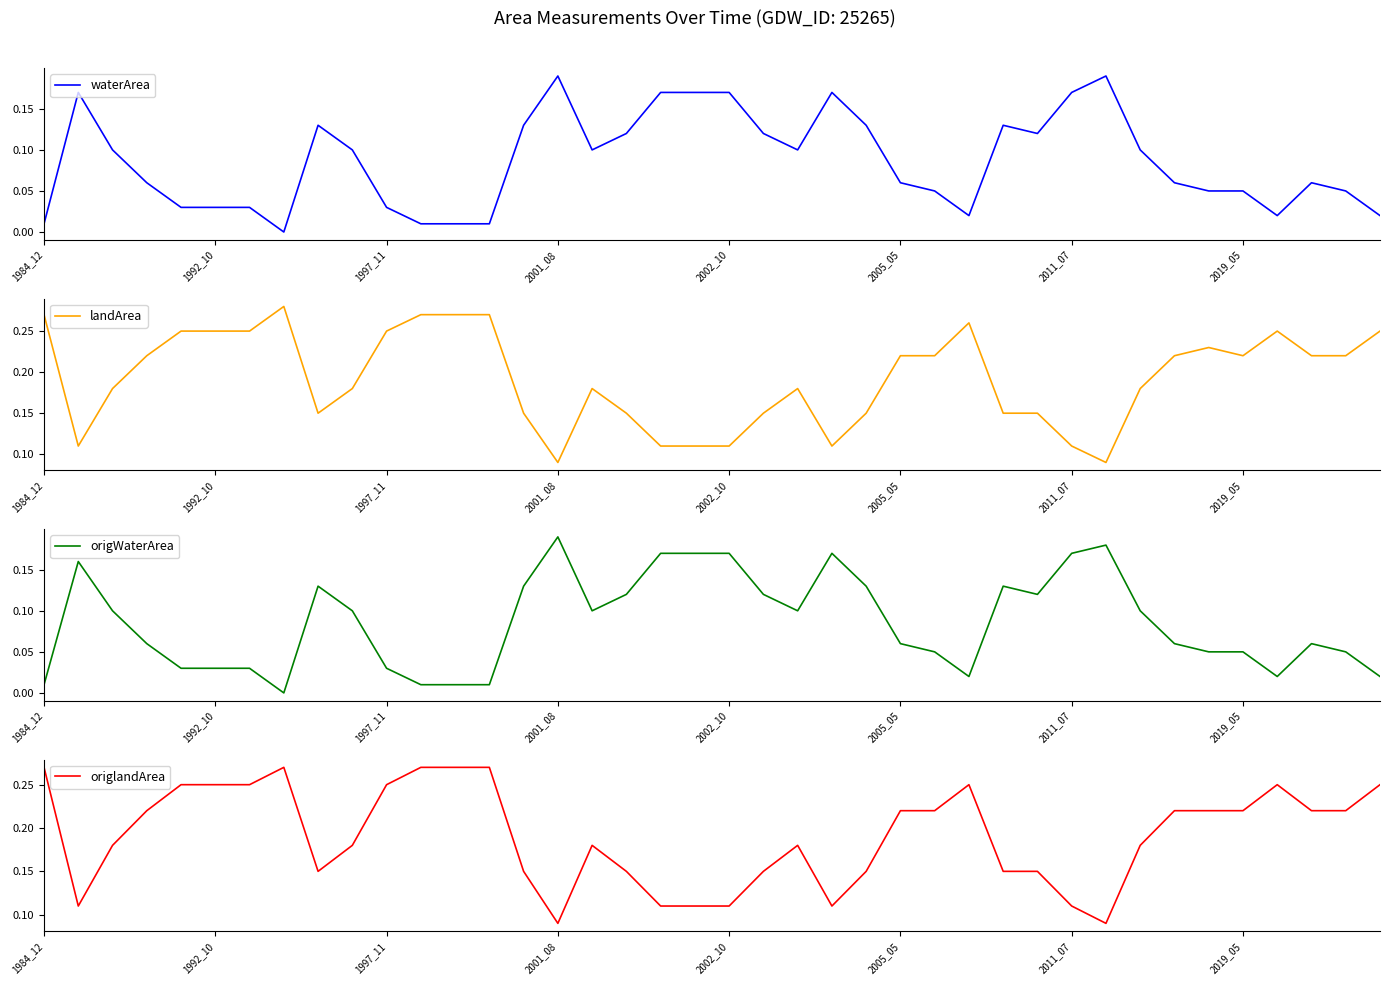

What is the difference between the maximum and minimum values in the landArea series?

0.2